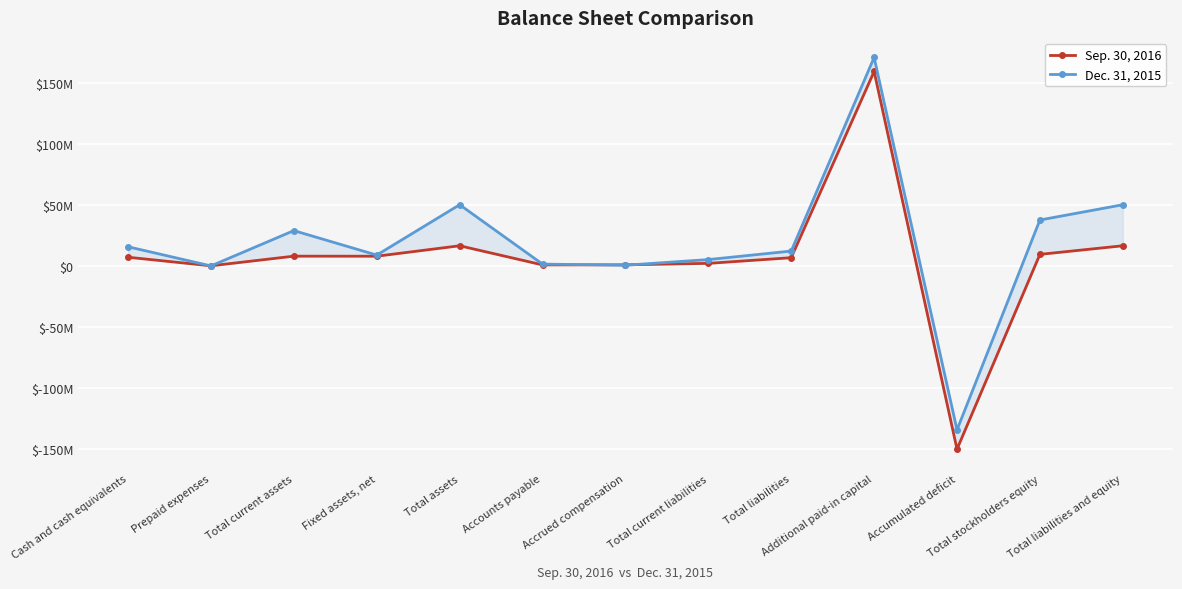

Reading left to right, transcribe all the data shown in this chart.

Sep. 30, 2016: 7416953	409671	8303601	8271022	16824181	1146881	1205839	2412299	7050921	159542164	-149723969	9773260	16824181
Dec. 31, 2015: 15998392	321574	29228422	9187620	50418593	1804369	885517	5515113	12491605	170999410	-133914812	37926988	50418593